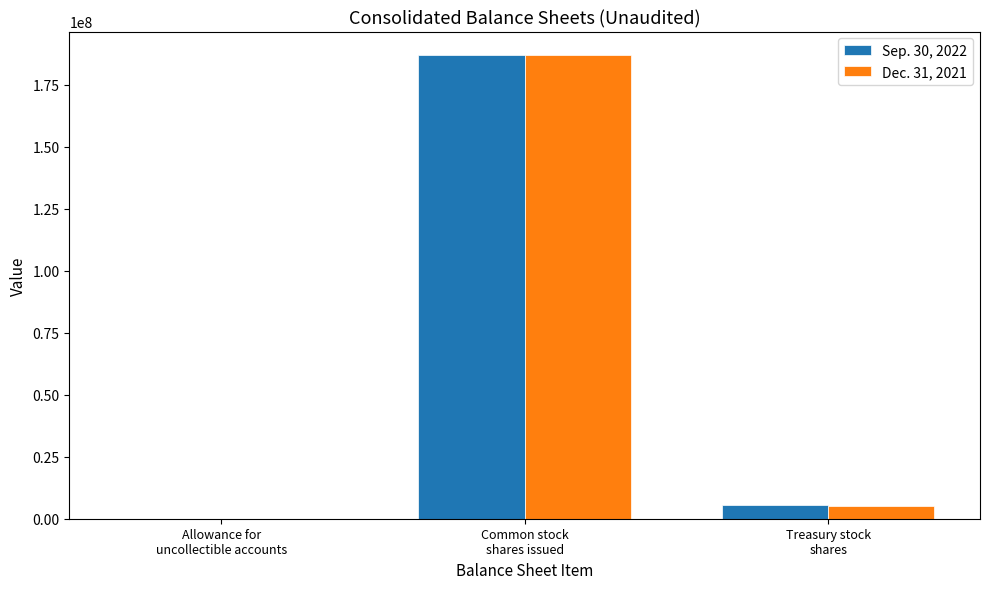

What value does the Dec. 31, 2021 series have at Common stock
shares issued, to the nearest 10?

186880410